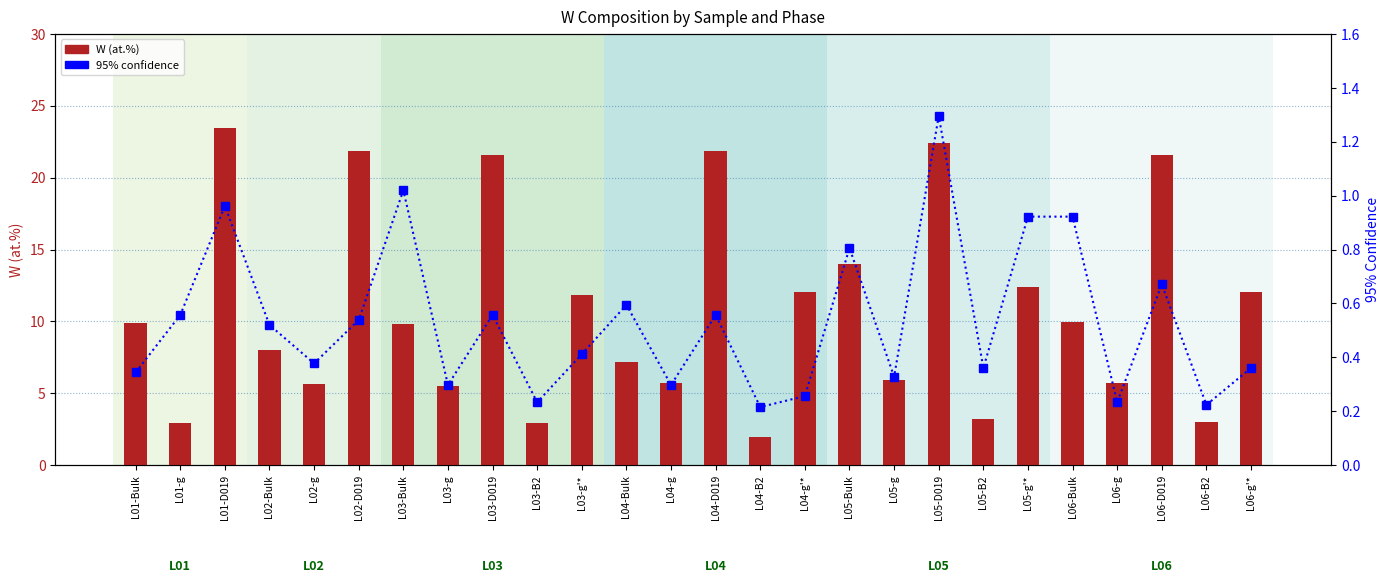

What is the difference between the maximum and minimum values in the 95% confidence series?

1.1